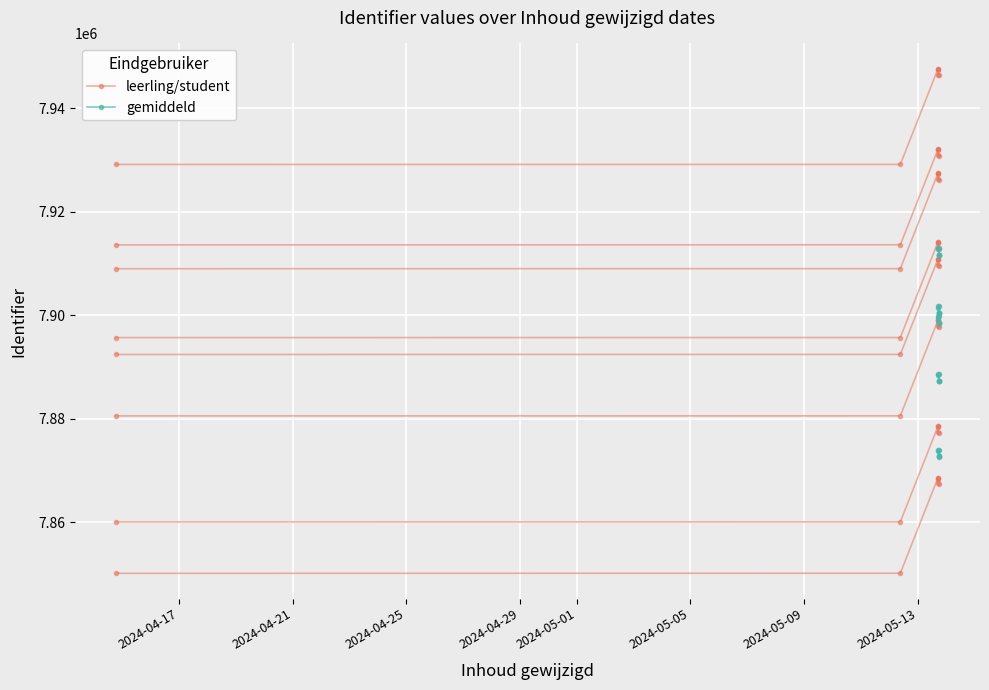

True or false: leerling/student has more than 0 points higher than both neighbors.

True